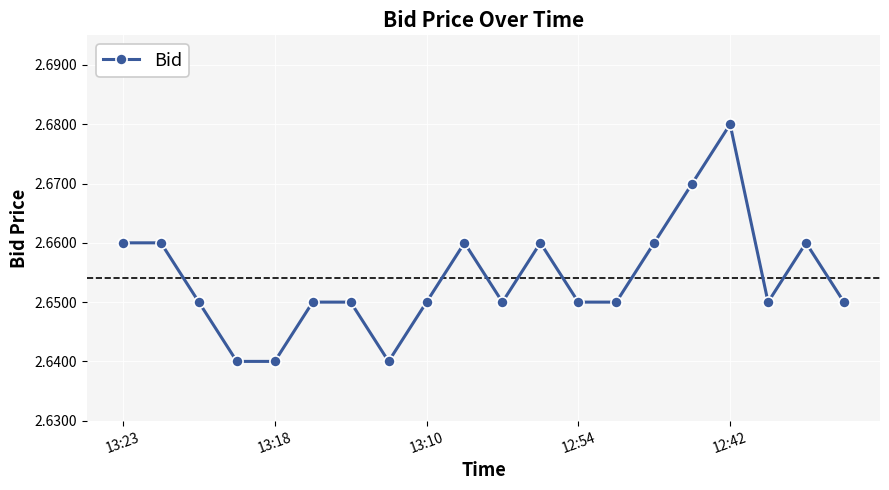

Count the values in the range 2 to 3.

20